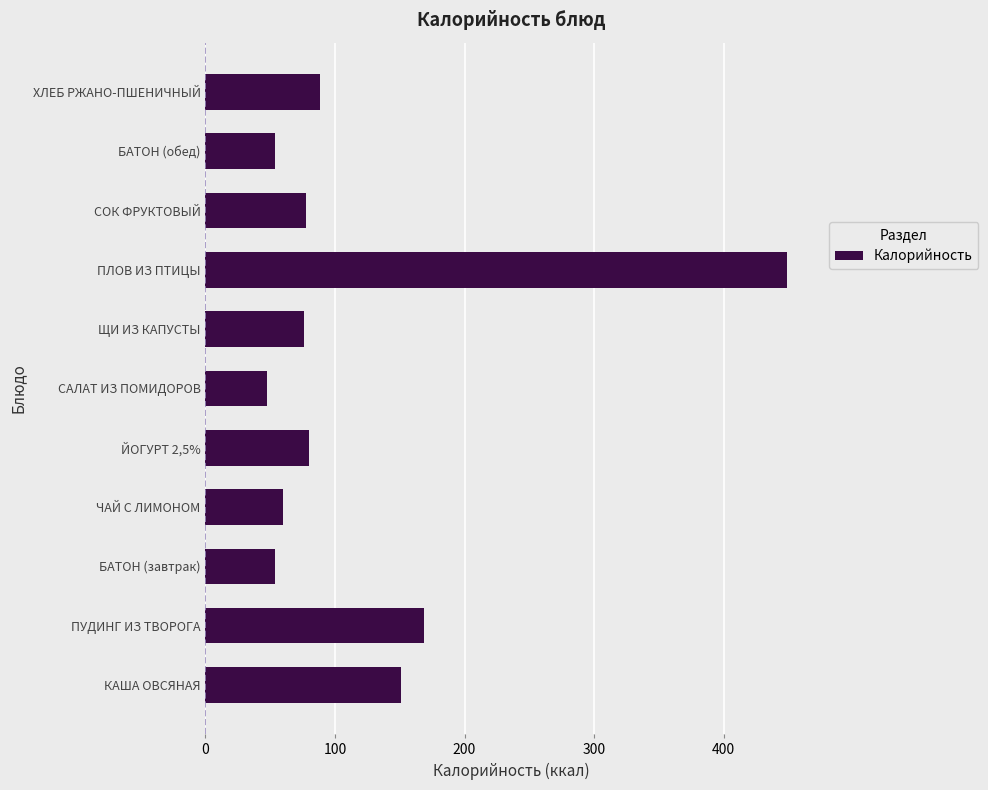

At which category does the chart reach its peak across all series?

ПЛОВ ИЗ ПТИЦЫ